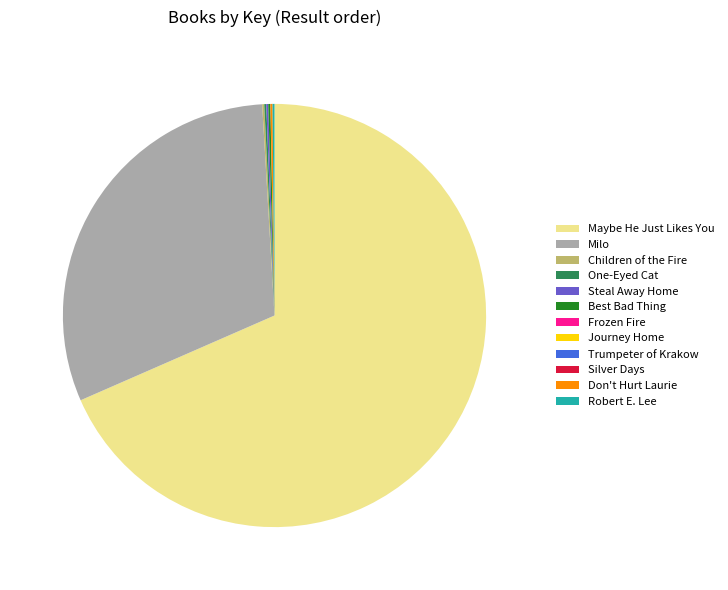

What is the largest slice in the pie chart?

Maybe He Just Likes You